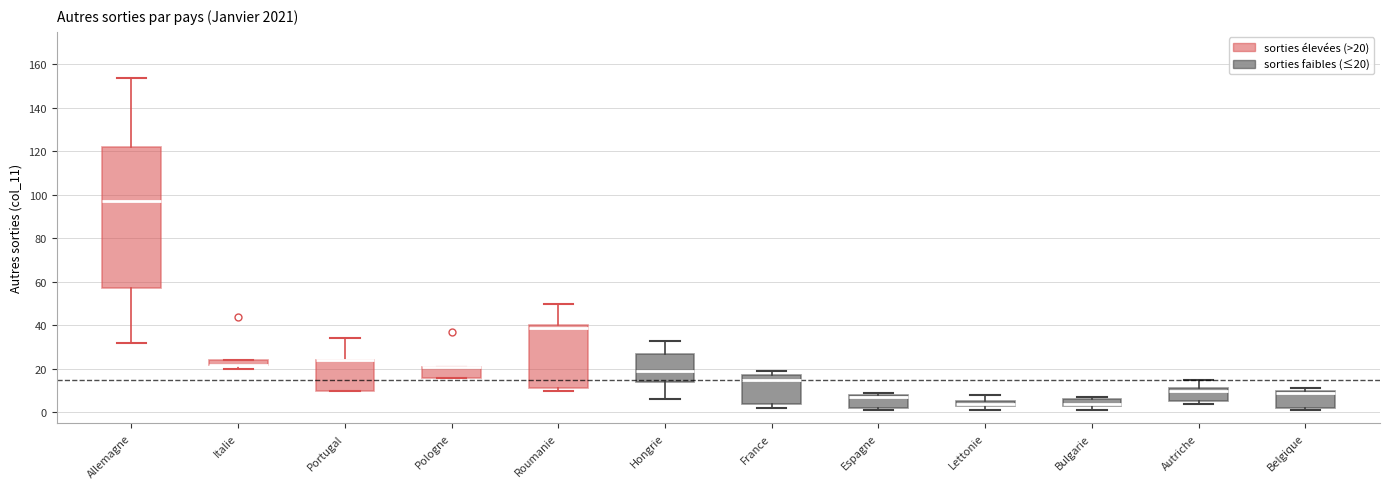

Where is the lower edge of the box for France on the y-axis? The values are not printed on the chart, so give them approximately, as read against the axis.

4